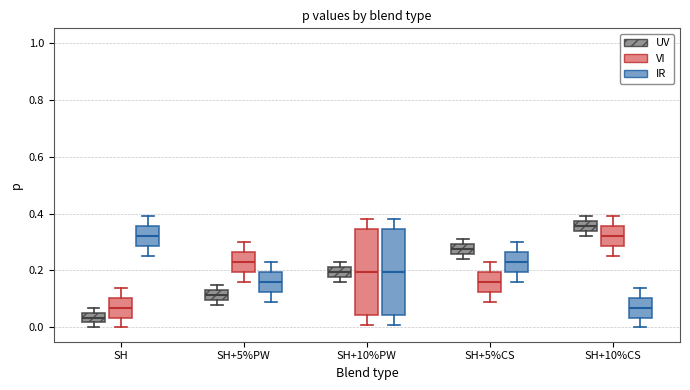

Reading left to right, transcribe this box plot: for each box, give where its median line is, the range the box spans, and where its two whiskers end, as read against the y-axis. The values are not printed on the chart, so give them approximately, as read against the axis.

SH (UV): median 0.04, box 0.02 to 0.06, whiskers 0.00 to 0.08
SH (VI): median 0.08, box 0.04 to 0.10, whiskers 0.00 to 0.14
SH (IR): median 0.32, box 0.28 to 0.36, whiskers 0.26 to 0.40
SH+5%PW (UV): median 0.12, box 0.10 to 0.14, whiskers 0.08 to 0.16
SH+5%PW (VI): median 0.24, box 0.20 to 0.26, whiskers 0.16 to 0.30
SH+5%PW (IR): median 0.16, box 0.12 to 0.20, whiskers 0.10 to 0.24
SH+10%PW (UV): median 0.20, box 0.18 to 0.22, whiskers 0.16 to 0.24
SH+10%PW (VI): median 0.20, box 0.04 to 0.34, whiskers 0.02 to 0.38
SH+10%PW (IR): median 0.20, box 0.04 to 0.34, whiskers 0.02 to 0.38
SH+5%CS (UV): median 0.28, box 0.26 to 0.30, whiskers 0.24 to 0.32
SH+5%CS (VI): median 0.16, box 0.12 to 0.20, whiskers 0.10 to 0.24
SH+5%CS (IR): median 0.24, box 0.20 to 0.26, whiskers 0.16 to 0.30
SH+10%CS (UV): median 0.36, box 0.34 to 0.38, whiskers 0.32 to 0.40
SH+10%CS (VI): median 0.32, box 0.28 to 0.36, whiskers 0.26 to 0.40
SH+10%CS (IR): median 0.08, box 0.04 to 0.10, whiskers 0.00 to 0.14